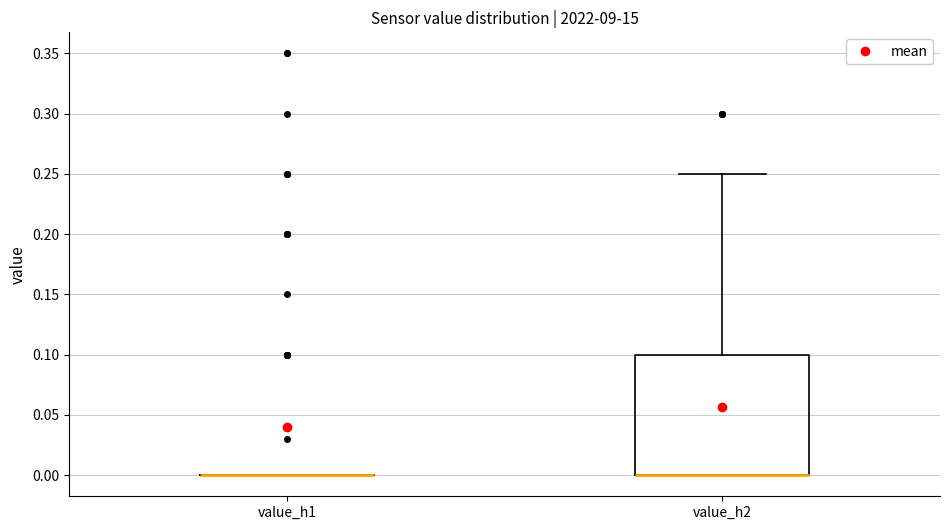

Where is the upper edge of the box for value_h2 on the y-axis? The values are not printed on the chart, so give them approximately, as read against the axis.

0.10